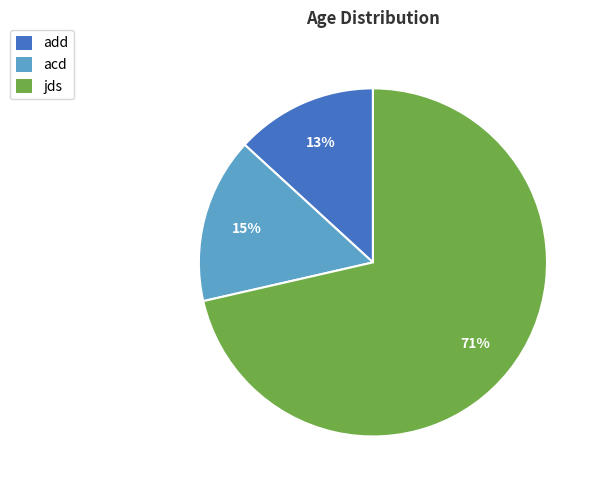

What percentage is the acd slice, to the nearest percent?

15%